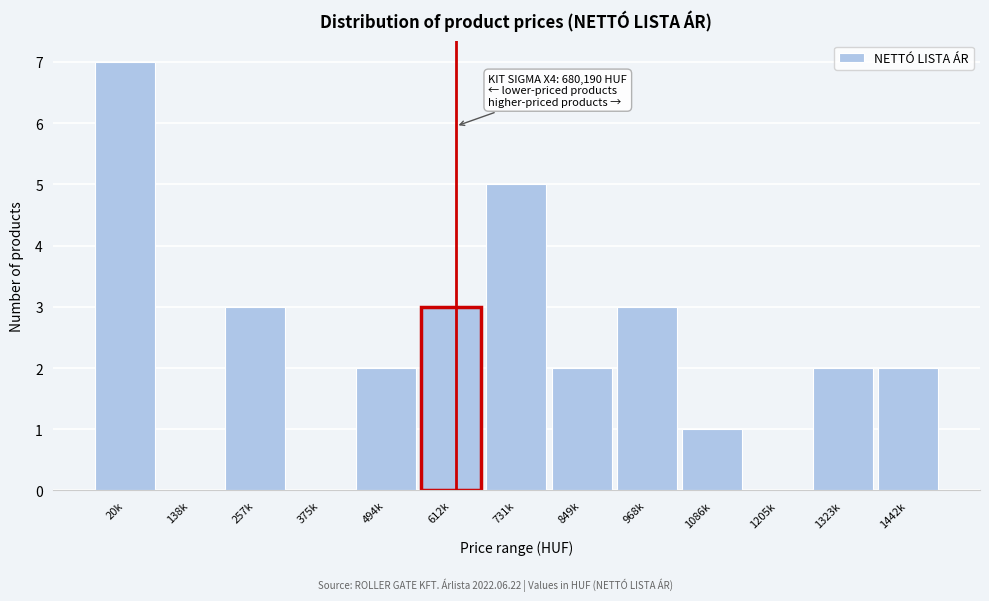

Reading left to right, what are all the values shown in this chart?

20k=7	138k=0	257k=3	375k=0	494k=2	612k=3	731k=5	849k=2	968k=3	1086k=1	1205k=0	1323k=2	1442k=2